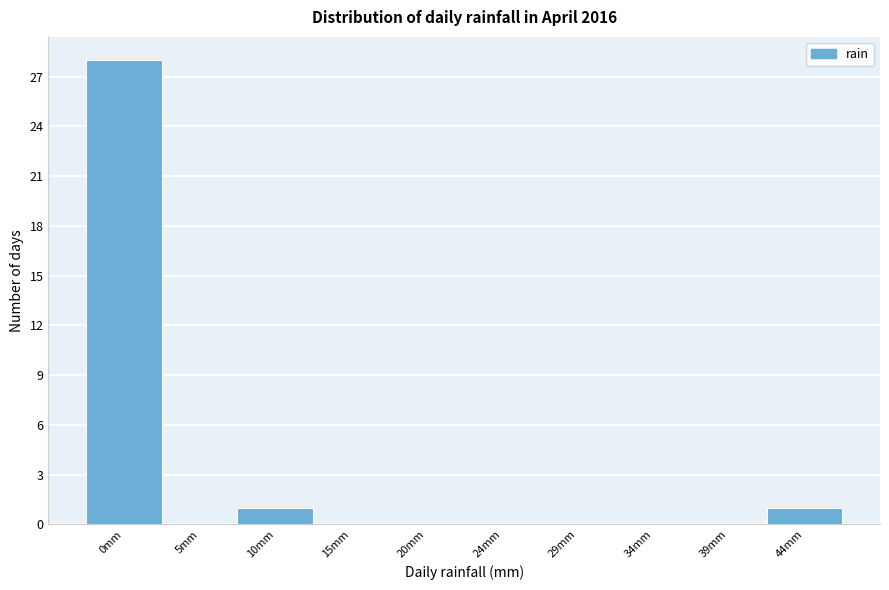

Reading left to right, what are all the values shown in this chart?

0mm=28	5mm=0	10mm=1	15mm=0	20mm=0	24mm=0	29mm=0	34mm=0	39mm=0	44mm=1